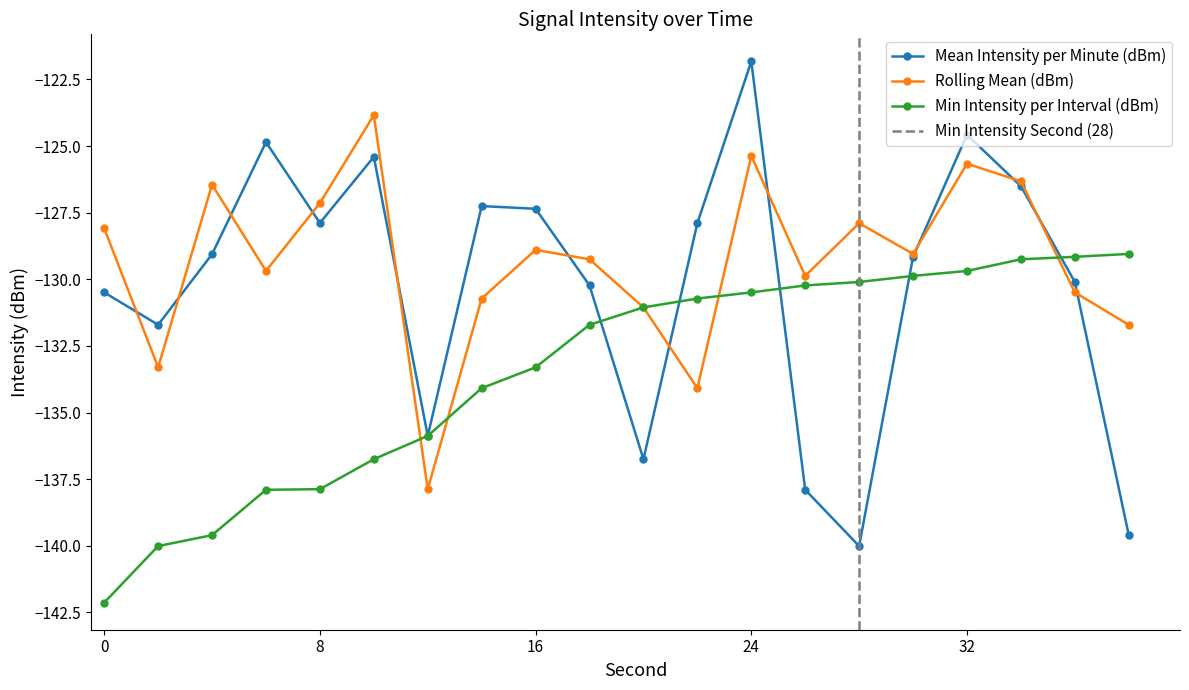

What value does the Rolling Mean (dBm) series have at 0?

-128.1